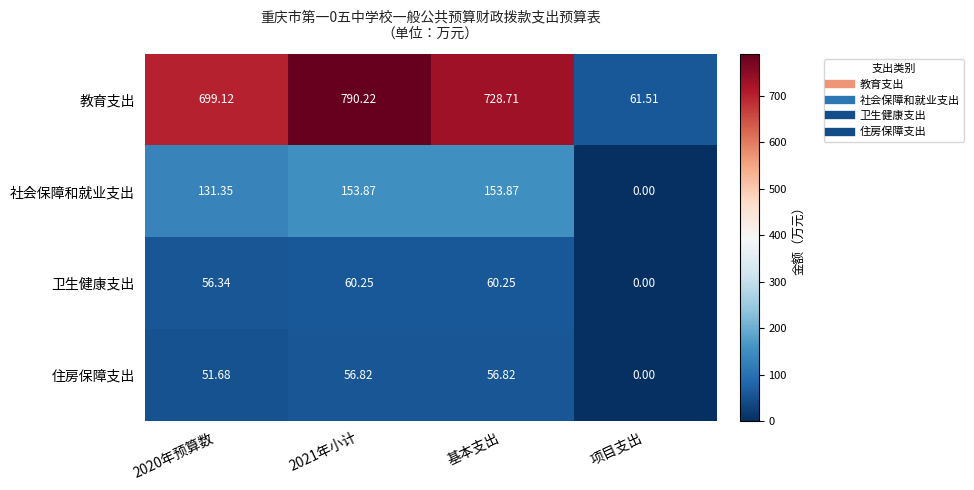

Which series has the largest total across all categories?

教育支出